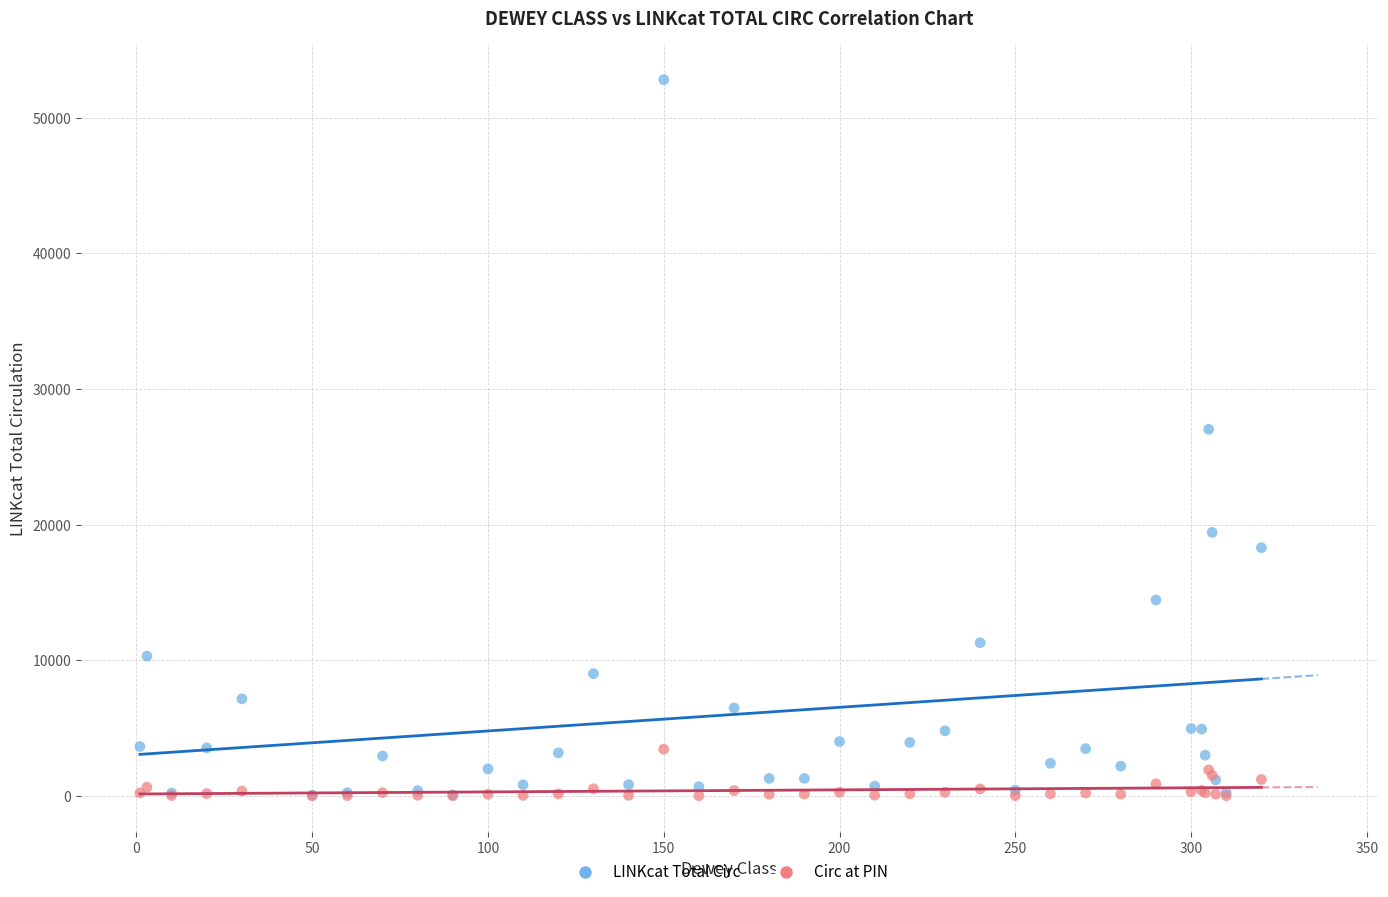

Across all series, what Y value is closest to 26403?

27024